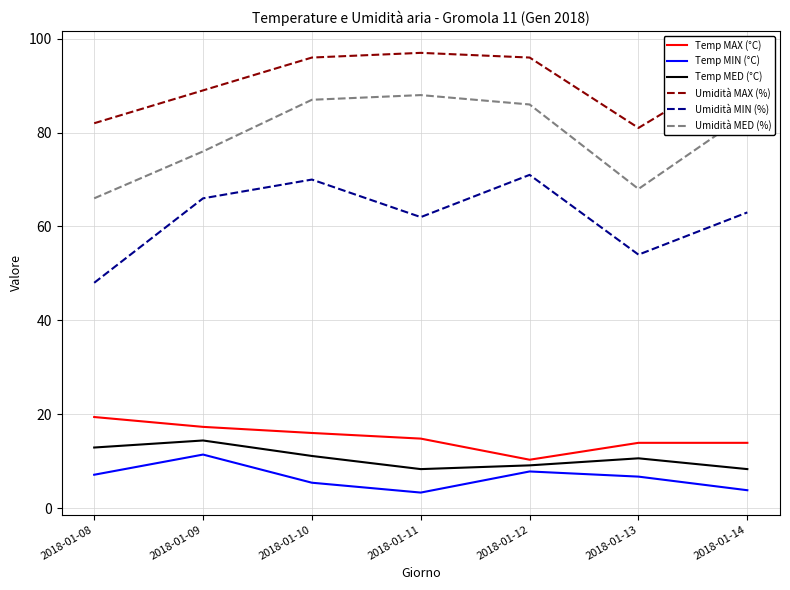

What is the difference between the highest and lowest values at 2018-01-14?

91.2